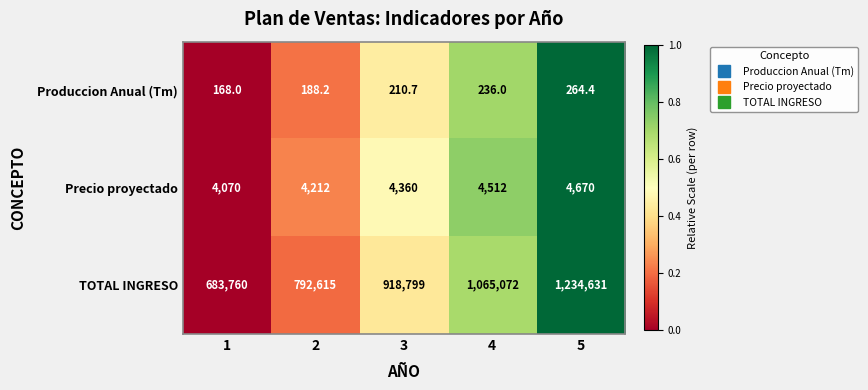

What is the highest value of the Precio proyectado series?

4670.0